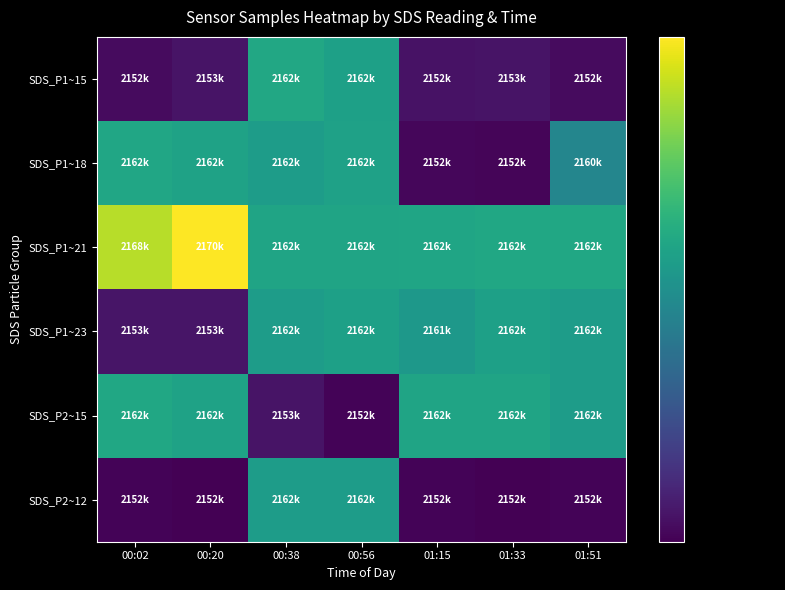

Reading left to right, transcribe all the data shown in this chart.

SDS_P1~15: 00:02=2152576	00:20=2153008	00:38=2162962	00:56=2162374	01:15=2152972	01:33=2153049	01:51=2152597
SDS_P1~18: 00:02=2162816	00:20=2162515	00:38=2162054	00:56=2162413	01:15=2152403	01:33=2152285	01:51=2160413
SDS_P1~21: 00:02=2168296	00:20=2170232	00:38=2162632	00:56=2162636	01:15=2162748	01:33=2162878	01:51=2162887
SDS_P1~23: 00:02=2153092	00:20=2153105	00:38=2162119	00:56=2162355	01:15=2161765	01:33=2162374	01:51=2162065
SDS_P2~15: 00:02=2162887	00:20=2162515	00:38=2153049	00:56=2152276	01:15=2162636	01:33=2162632	01:51=2162119
SDS_P2~12: 00:02=2152276	00:20=2152065	00:38=2162065	00:56=2162065	01:15=2152276	01:33=2152065	01:51=2152276